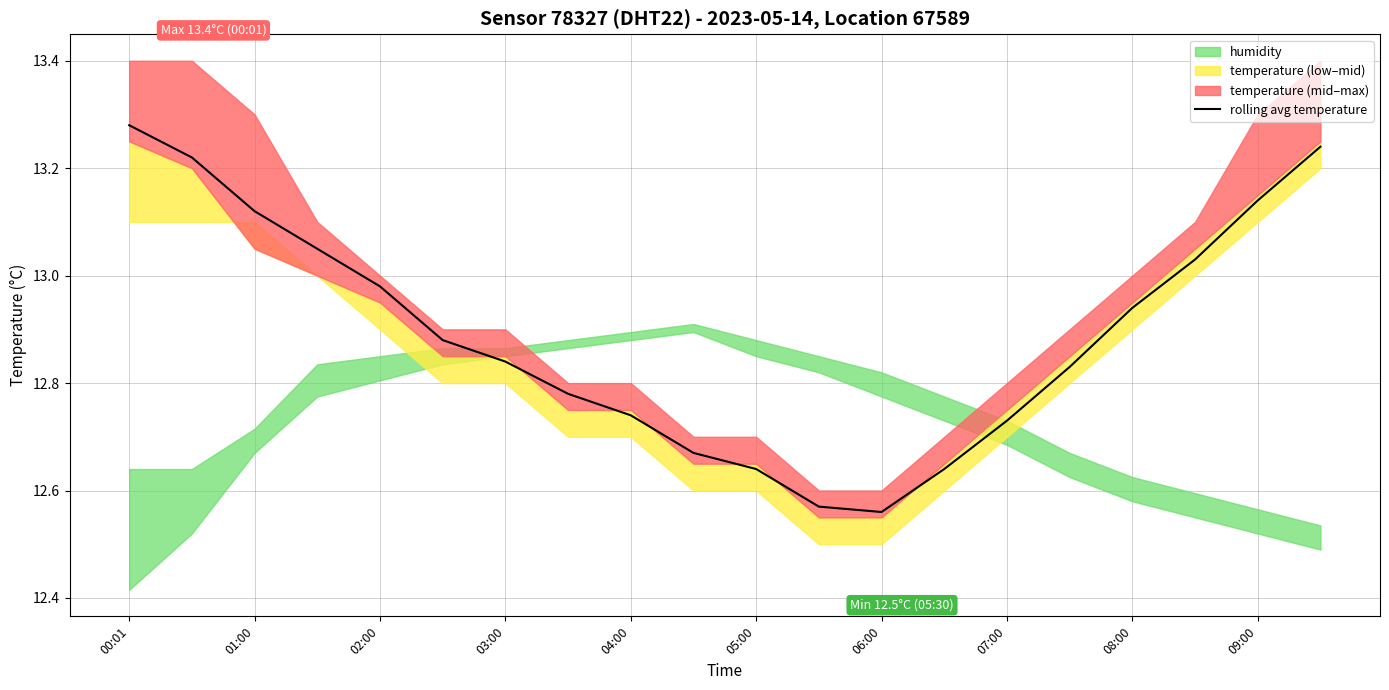

Which category has the highest value in the rolling avg temperature series?

00:01